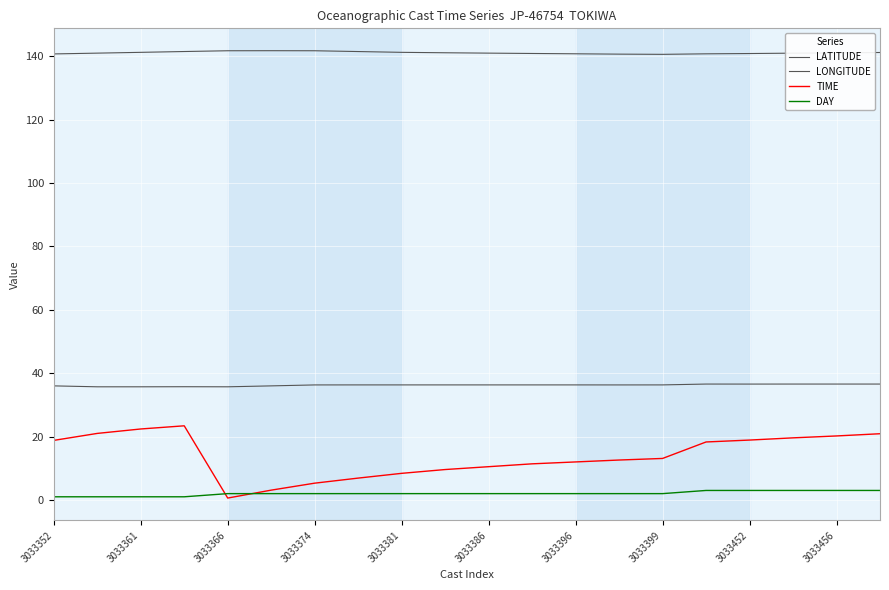

Does the chart have visible grid lines?

Yes